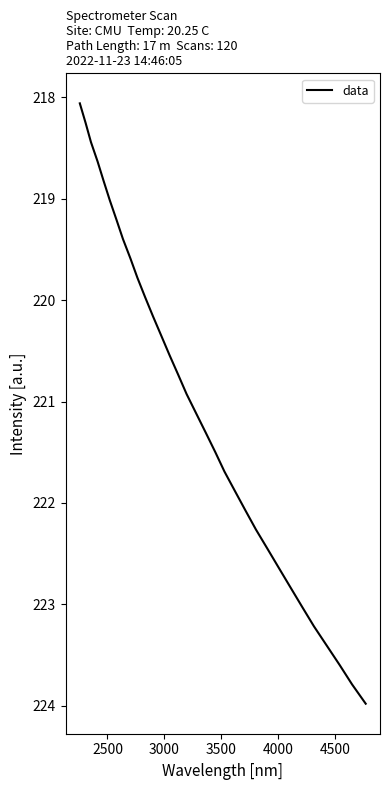

What is the smallest value displayed?

218.1